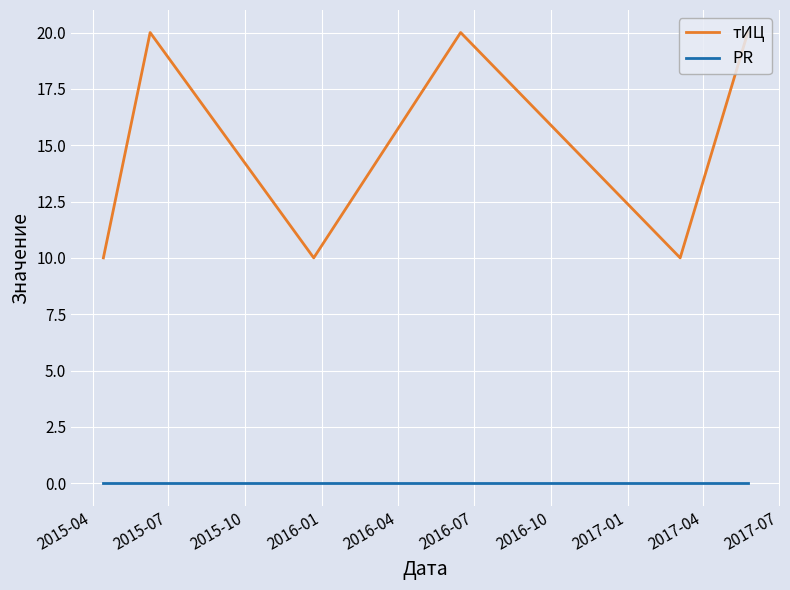

List the series in order of their overall mean, highest first.

тИЦ, PR